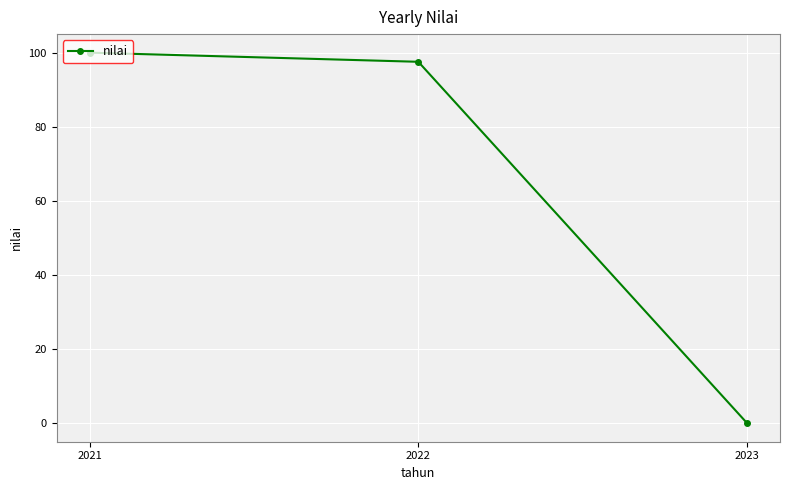

At which label is the value closest to 50?

2022